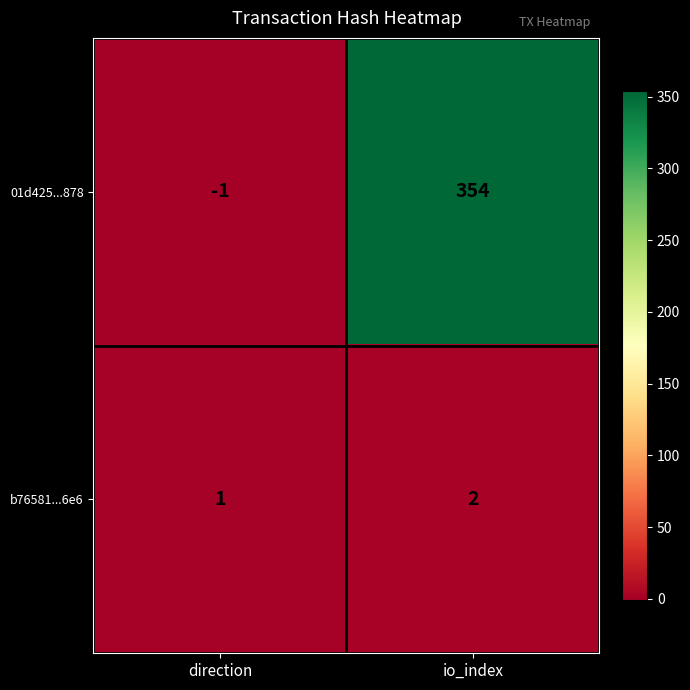

At which label is b76581...6e6 closest to 1?

direction